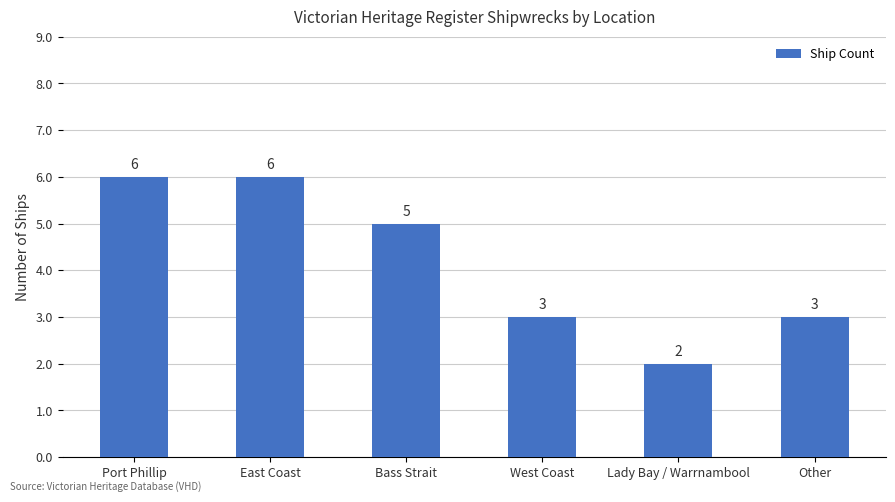

What is the greatest value displayed?

6